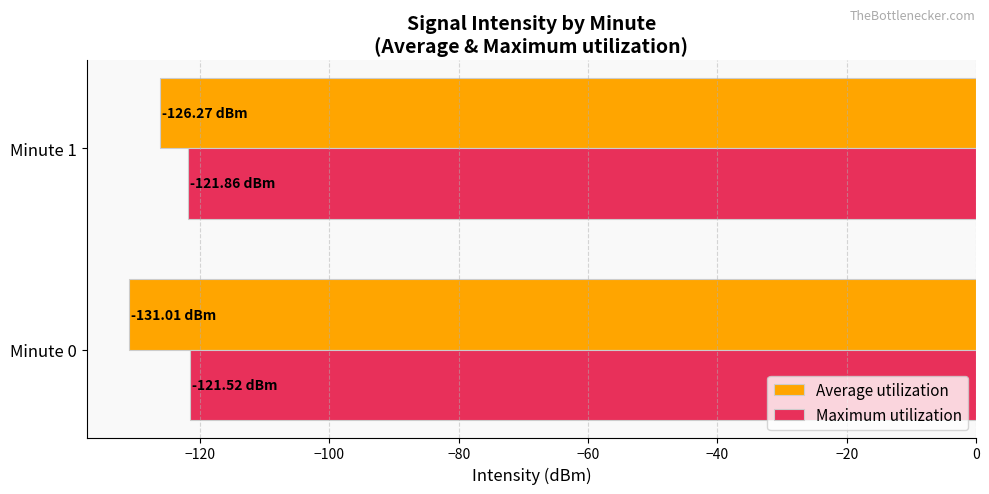

Which series has the largest total across all categories?

Maximum utilization